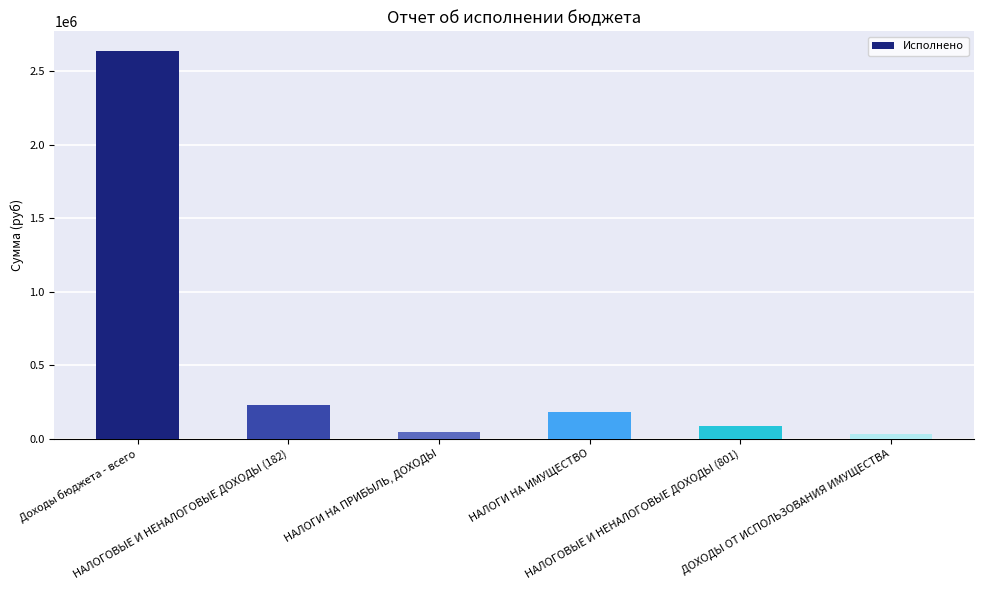

List the labels in order of value, smallest first.

ДОХОДЫ ОТ ИСПОЛЬЗОВАНИЯ ИМУЩЕСТВА, НАЛОГИ НА ПРИБЫЛЬ, ДОХОДЫ, НАЛОГОВЫЕ И НЕНАЛОГОВЫЕ ДОХОДЫ (801), НАЛОГИ НА ИМУЩЕСТВО, НАЛОГОВЫЕ И НЕНАЛОГОВЫЕ ДОХОДЫ (182), Доходы бюджета - всего